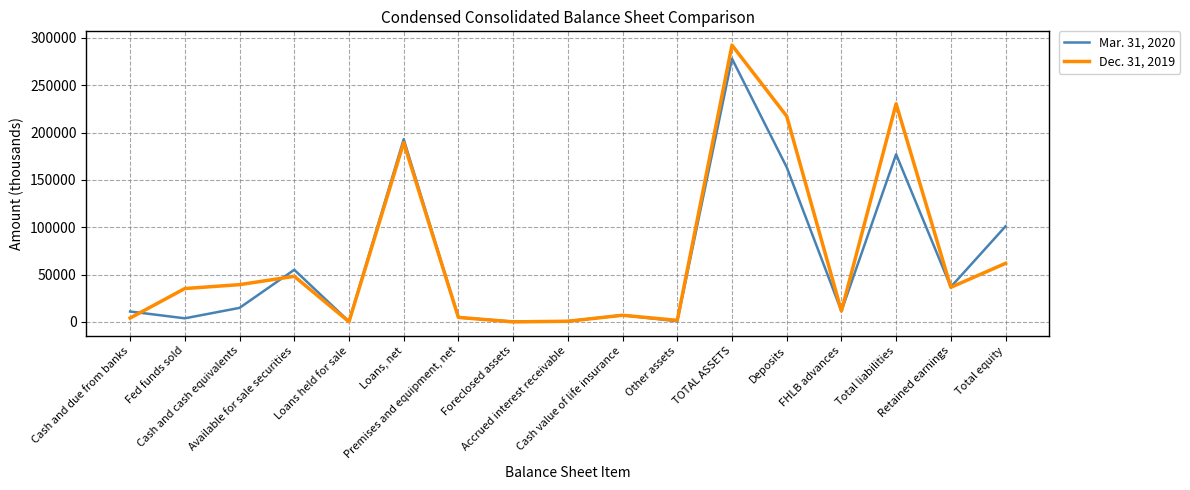

List the series in order of their peak value, highest first.

Dec. 31, 2019, Mar. 31, 2020